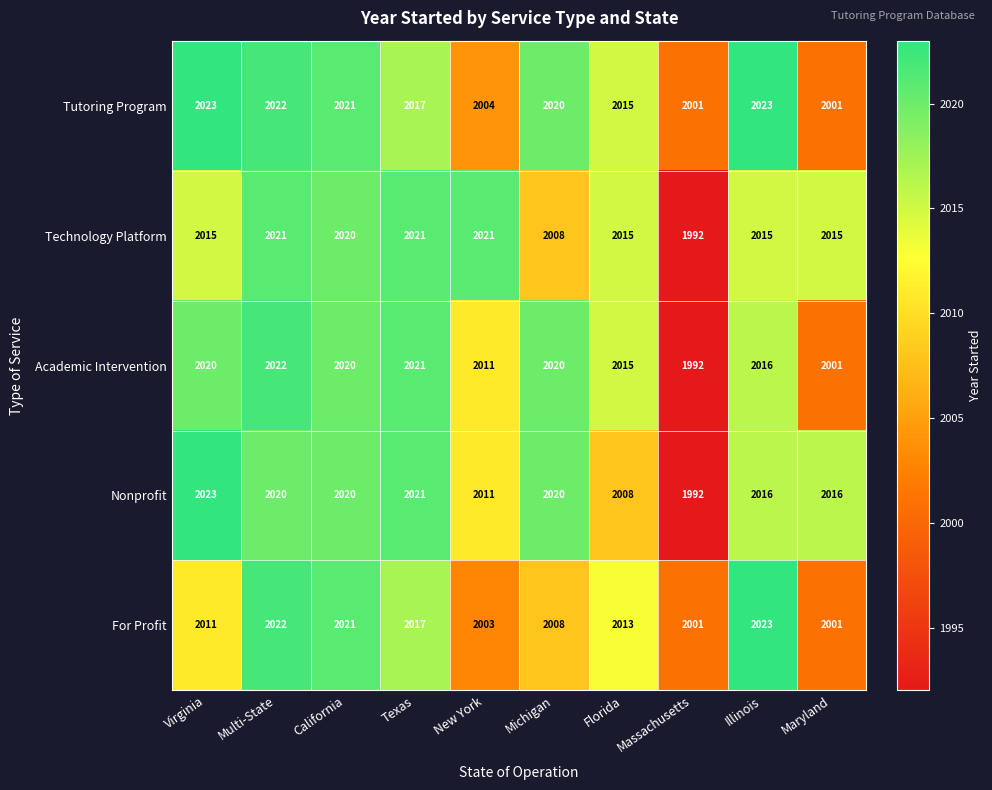

What is the difference between the Technology Platform values at California and Virginia?

5